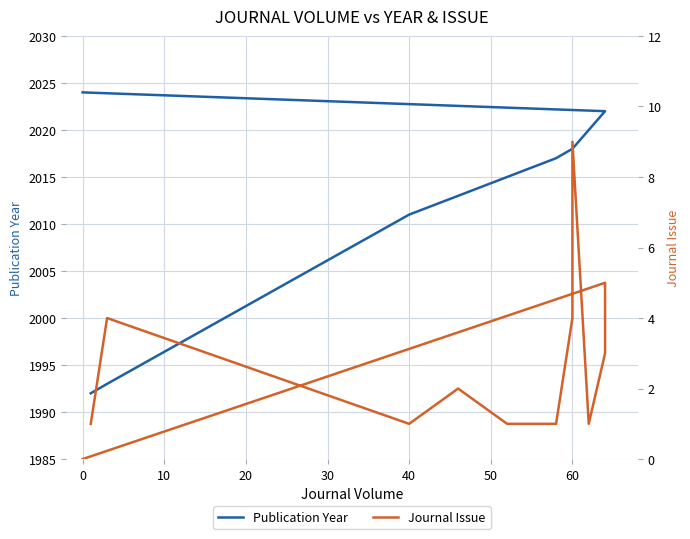

How many lines are shown in the chart?

2